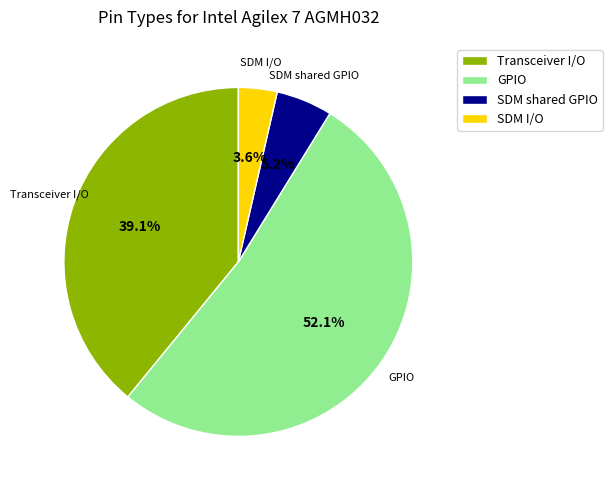

Which slice is the smallest?

SDM I/O